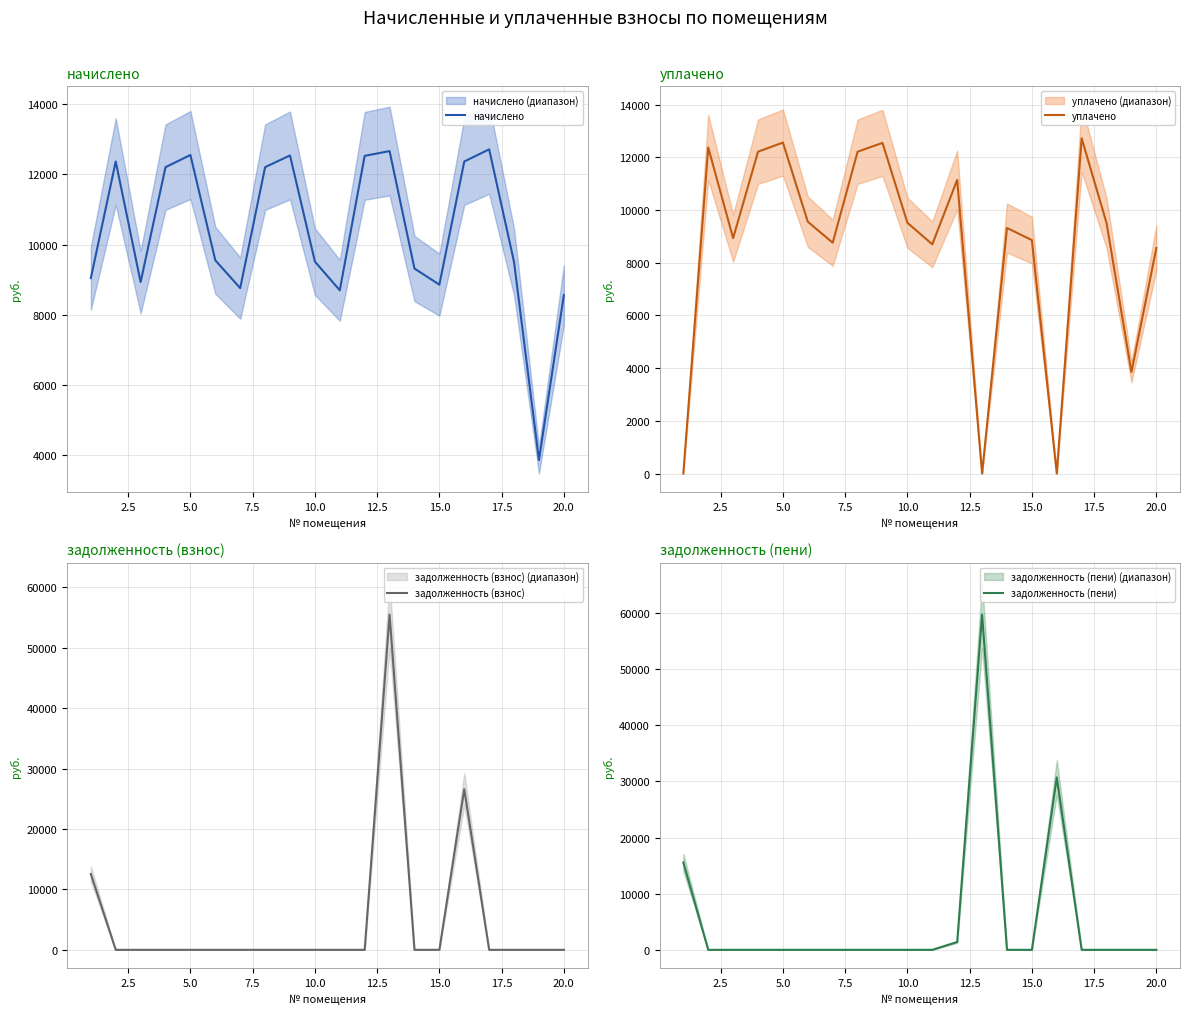

Does the chart have visible grid lines?

Yes